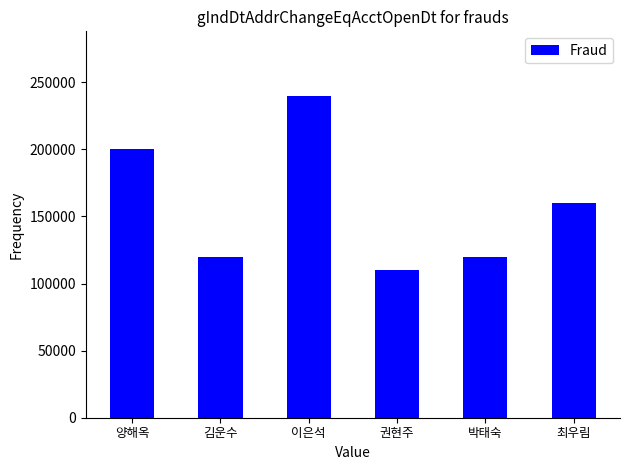

What is the ratio of the value at 최우림 to the value at 김운수?

1.3